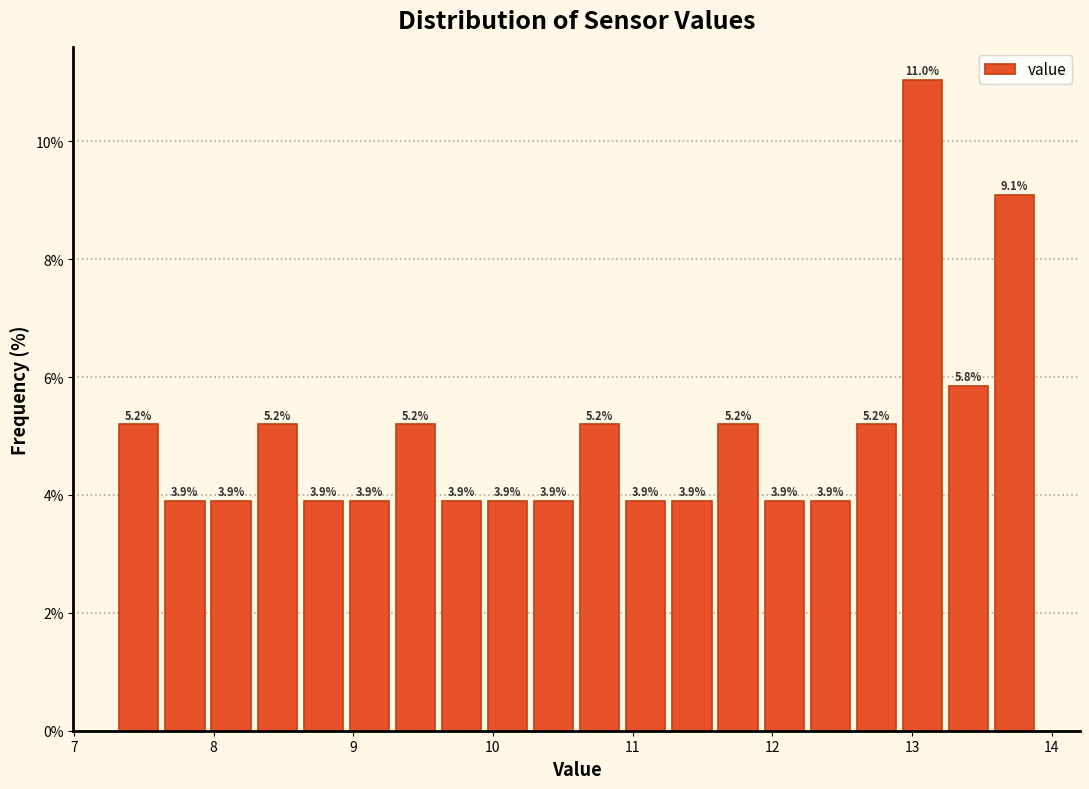

Around what value on the x-axis is the tallest bar? Give the approximate position of its centre, as read against the axis.

13.1